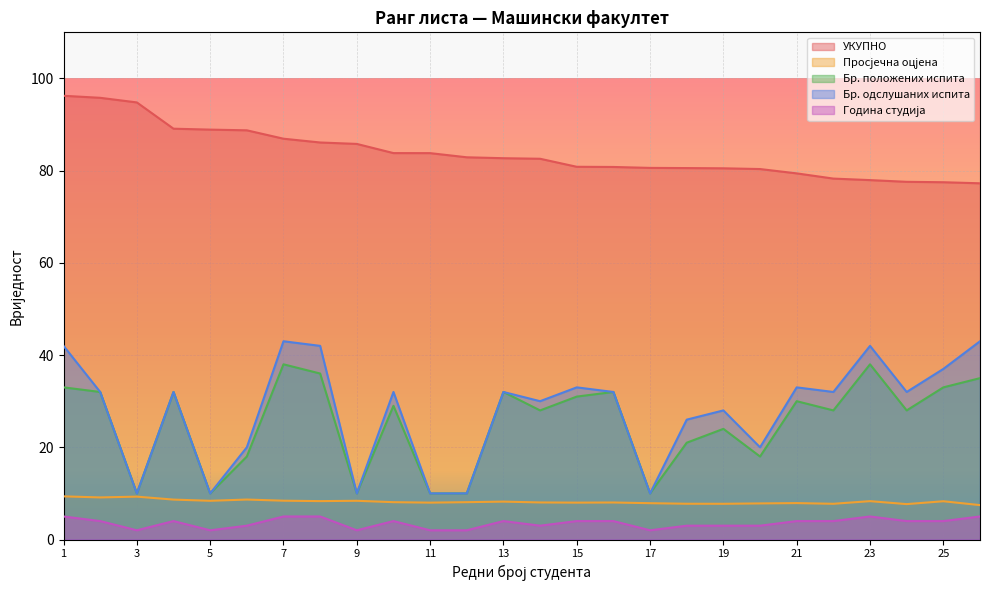

What is the difference between the second highest and second lowest values in the Бр. положених испита series?

28.0